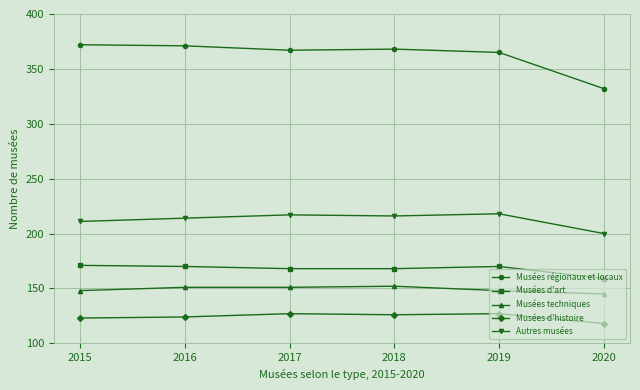

What is the value of the Musées régionaux et locaux point at the 4th from the left?

368